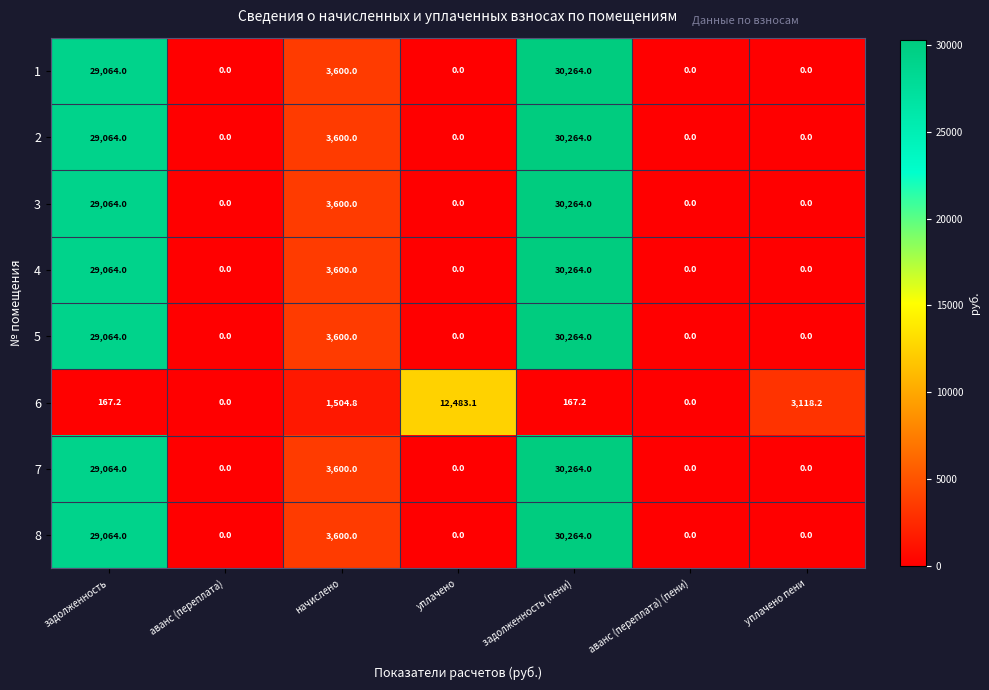

Count the number of categories in the chart.

7